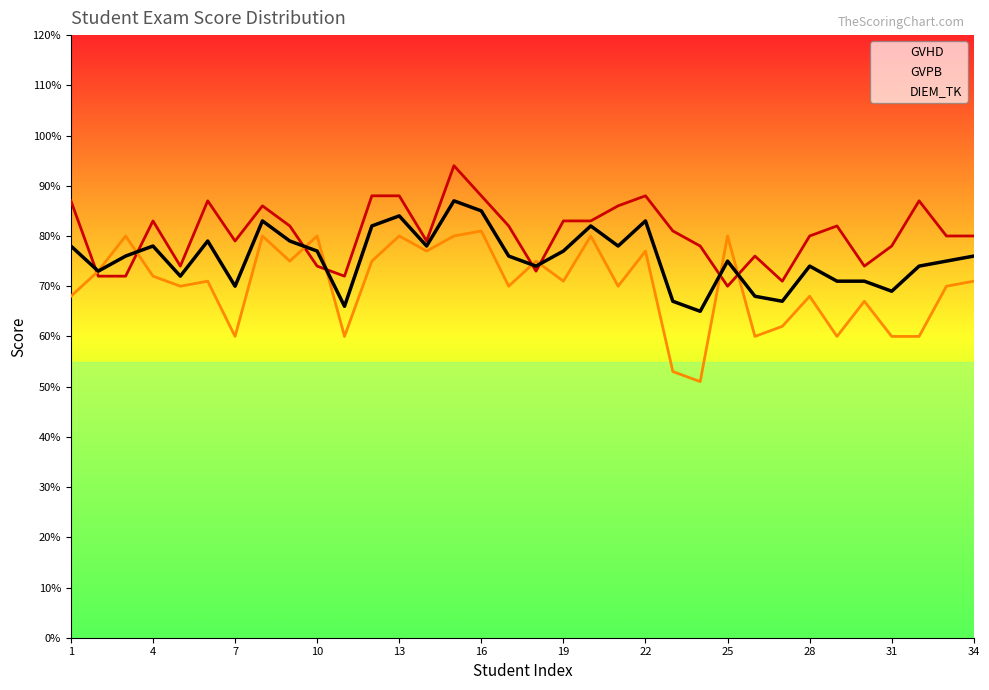

Which series has the largest range (max minus min)?

GVPB